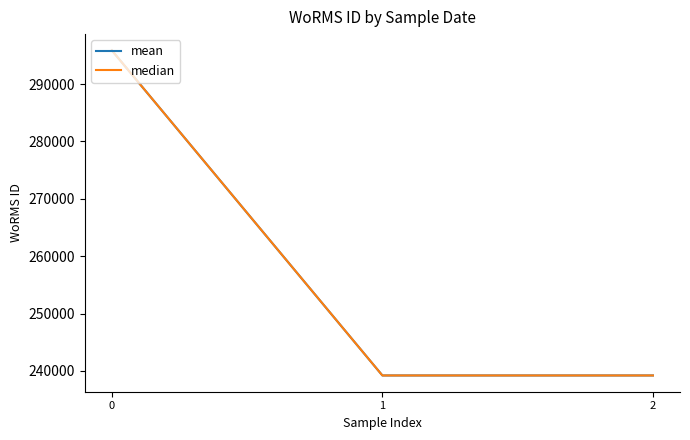

Reading left to right, extract all data points from this chart.

mean: 295864	239201	239201
median: 295864	239201	239201